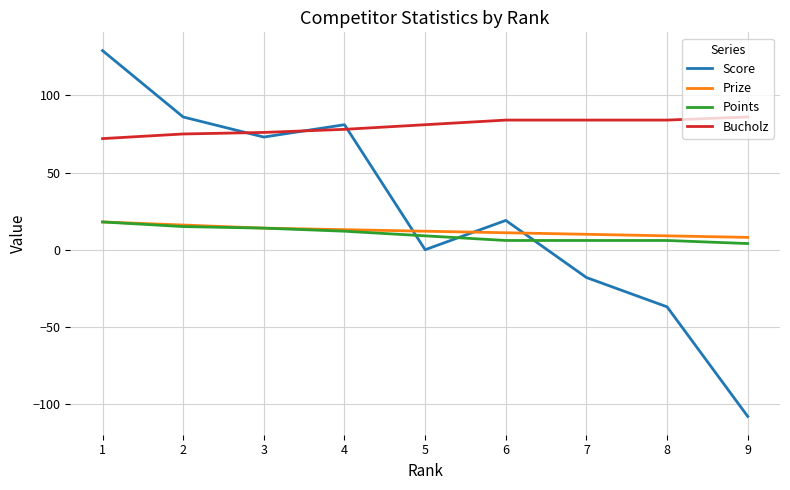

Which label corresponds to the smallest value in the chart?

9